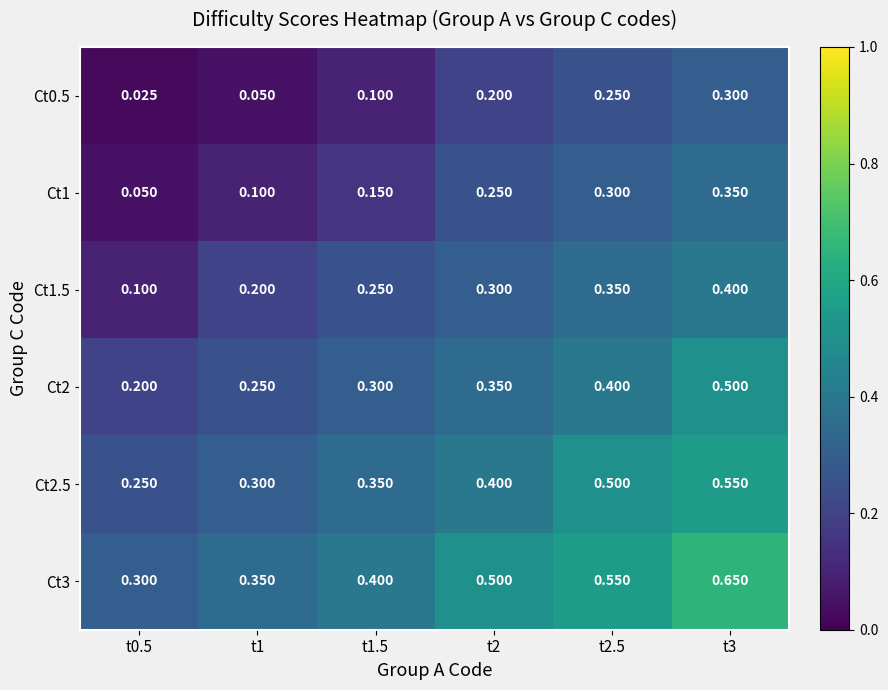

Is the value of Ct1 at t2.5 greater than the value of Ct2.5 at t3?

No